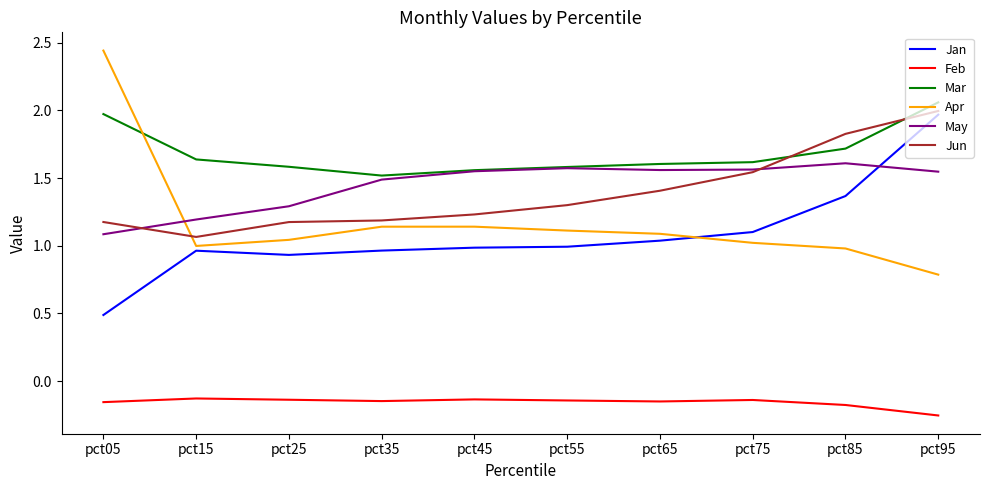

What is the difference between the maximum and minimum values in the May series?

0.5